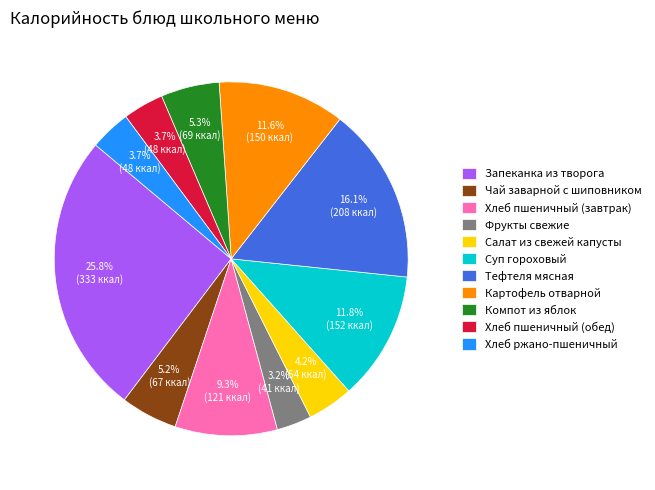

Which slice is the largest?

Запеканка из творога